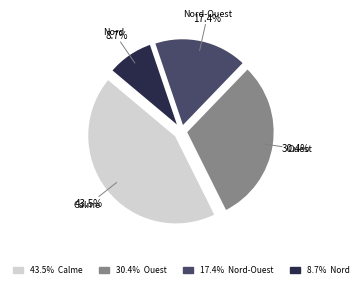

Is there any slice that represents more than half of the pie?

No